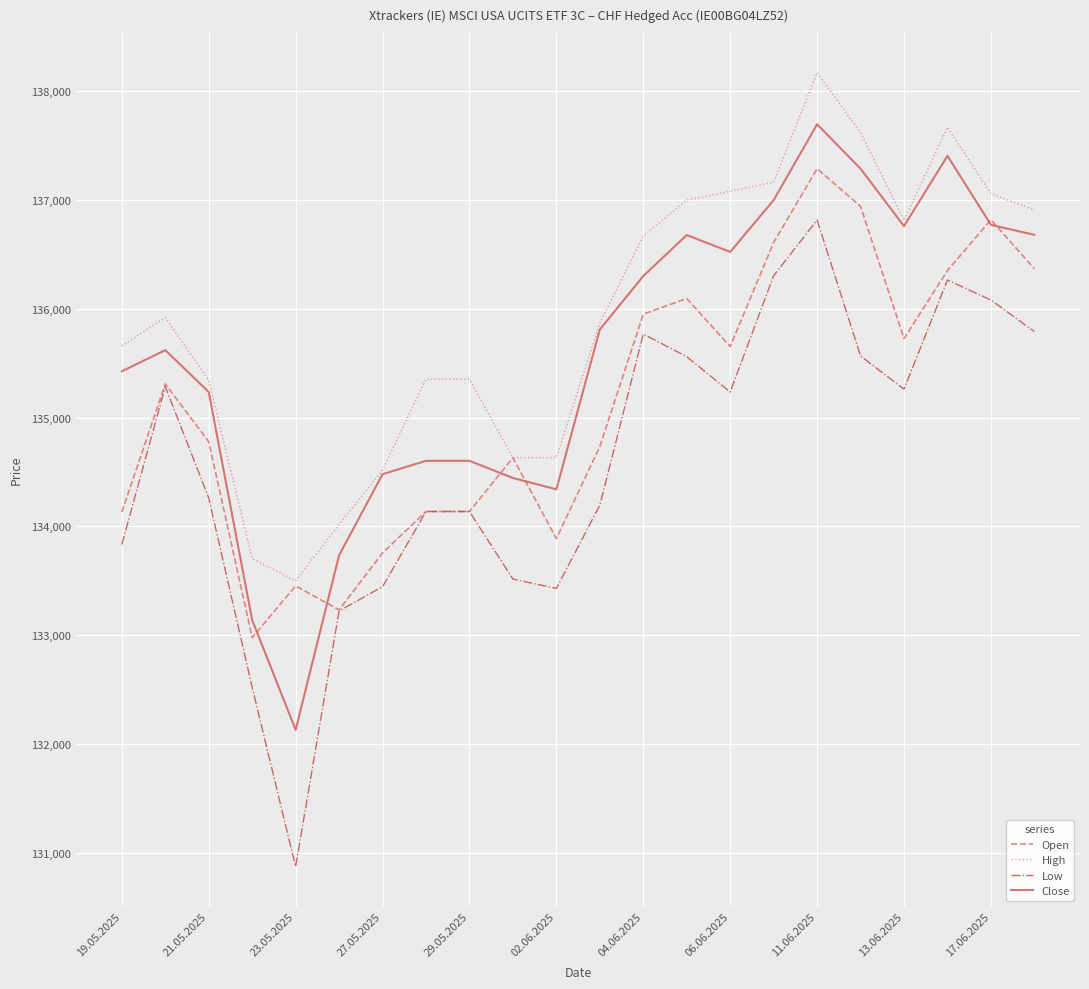

Does the chart display data point markers on the line(s)?

No